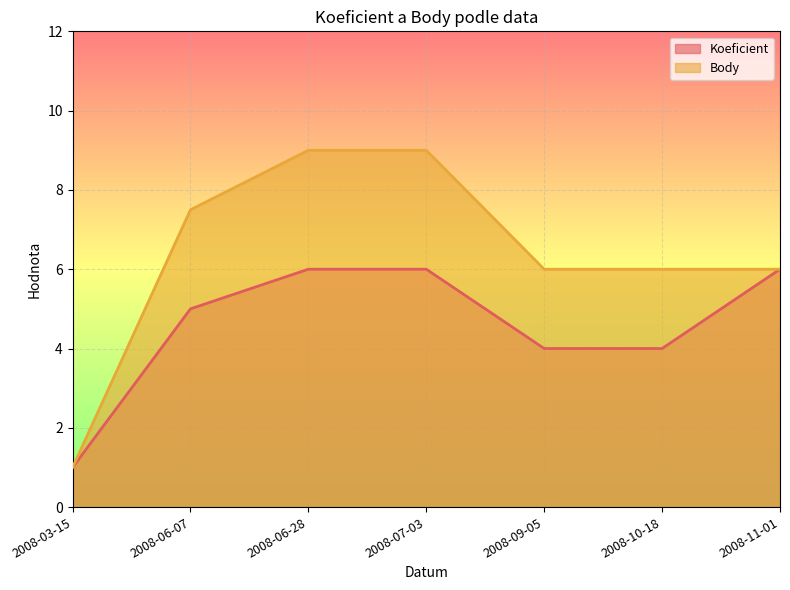

Between 2008-10-18 and 2008-09-05, which is larger?

2008-10-18